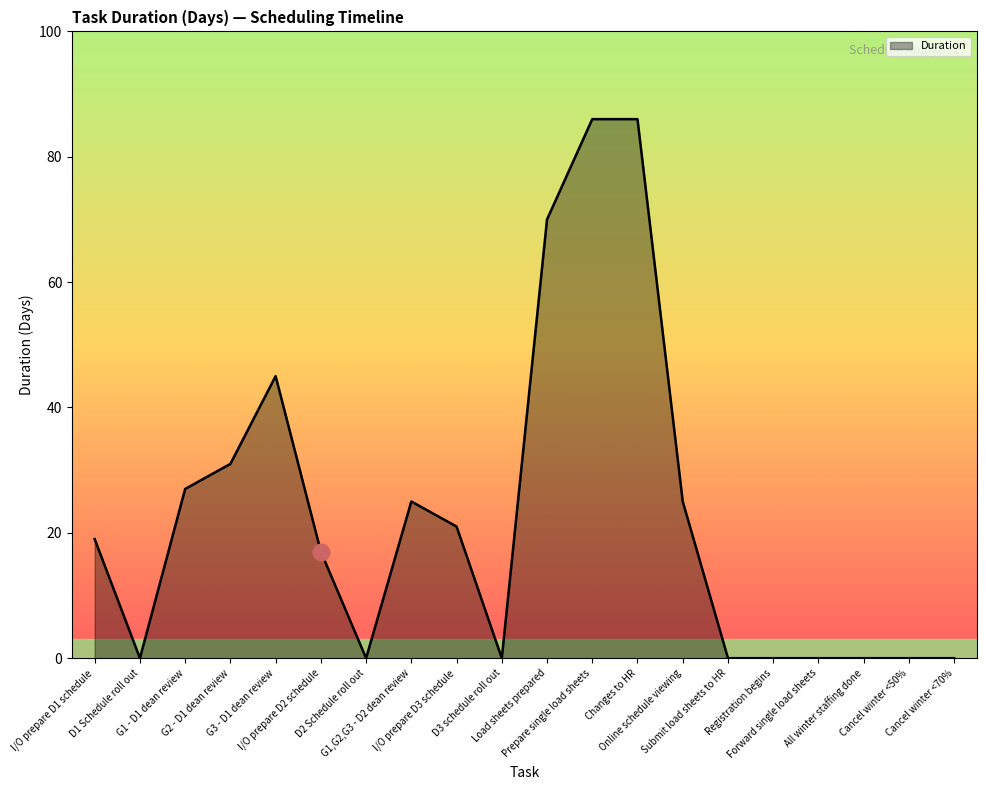

What is the difference between the maximum and minimum values?

86